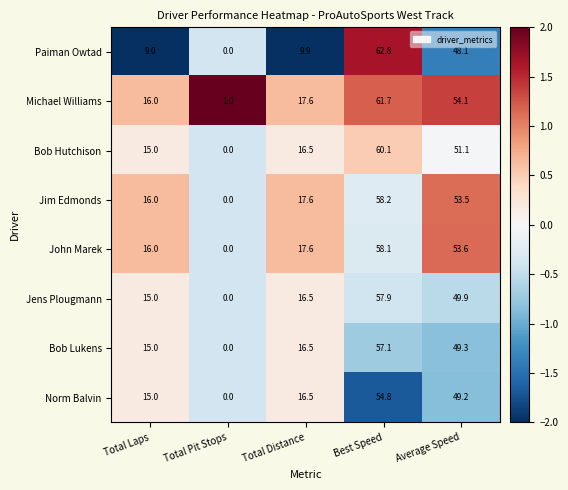

What is the difference between the maximum and minimum values in the Bob Lukens series?

57.1